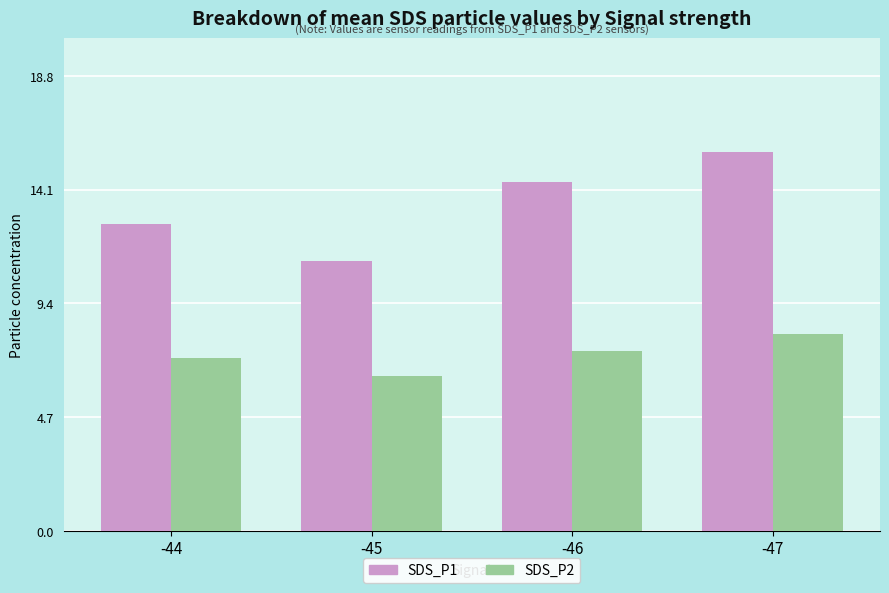

At which category is the sum across all series the highest?

-47